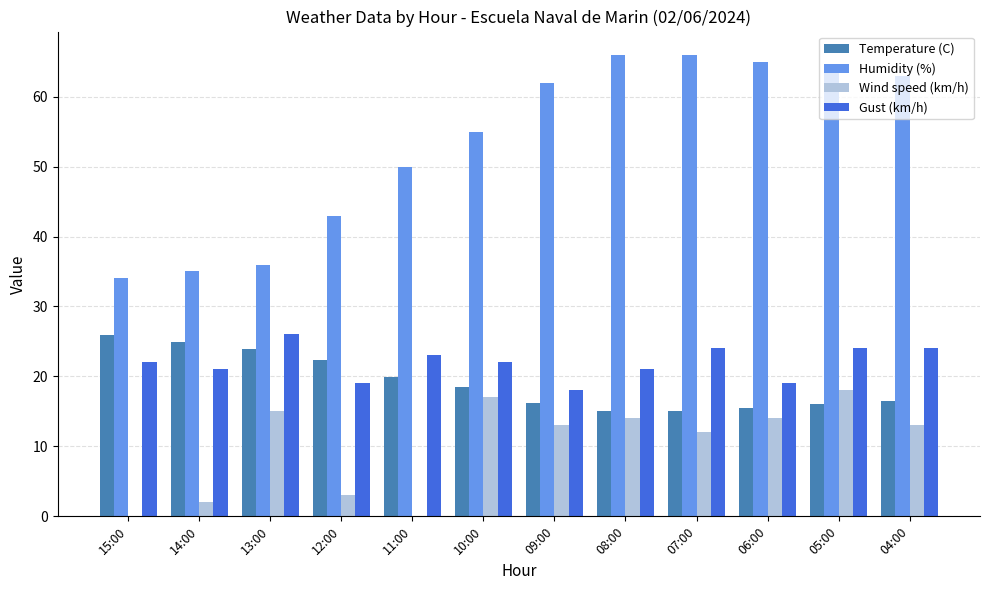

Which series has the largest total across all categories?

Humidity (%)